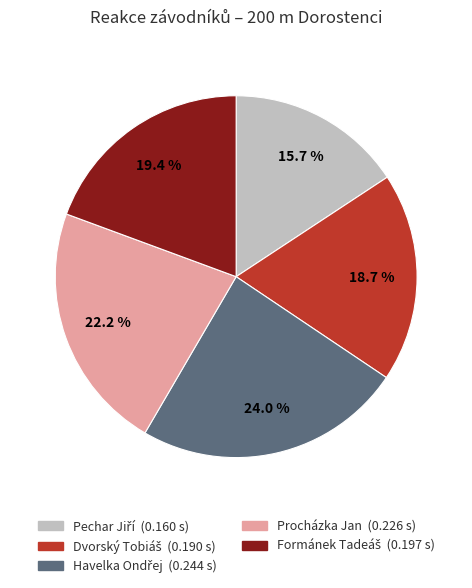

Does Procházka Jan account for over 50% of the chart?

No